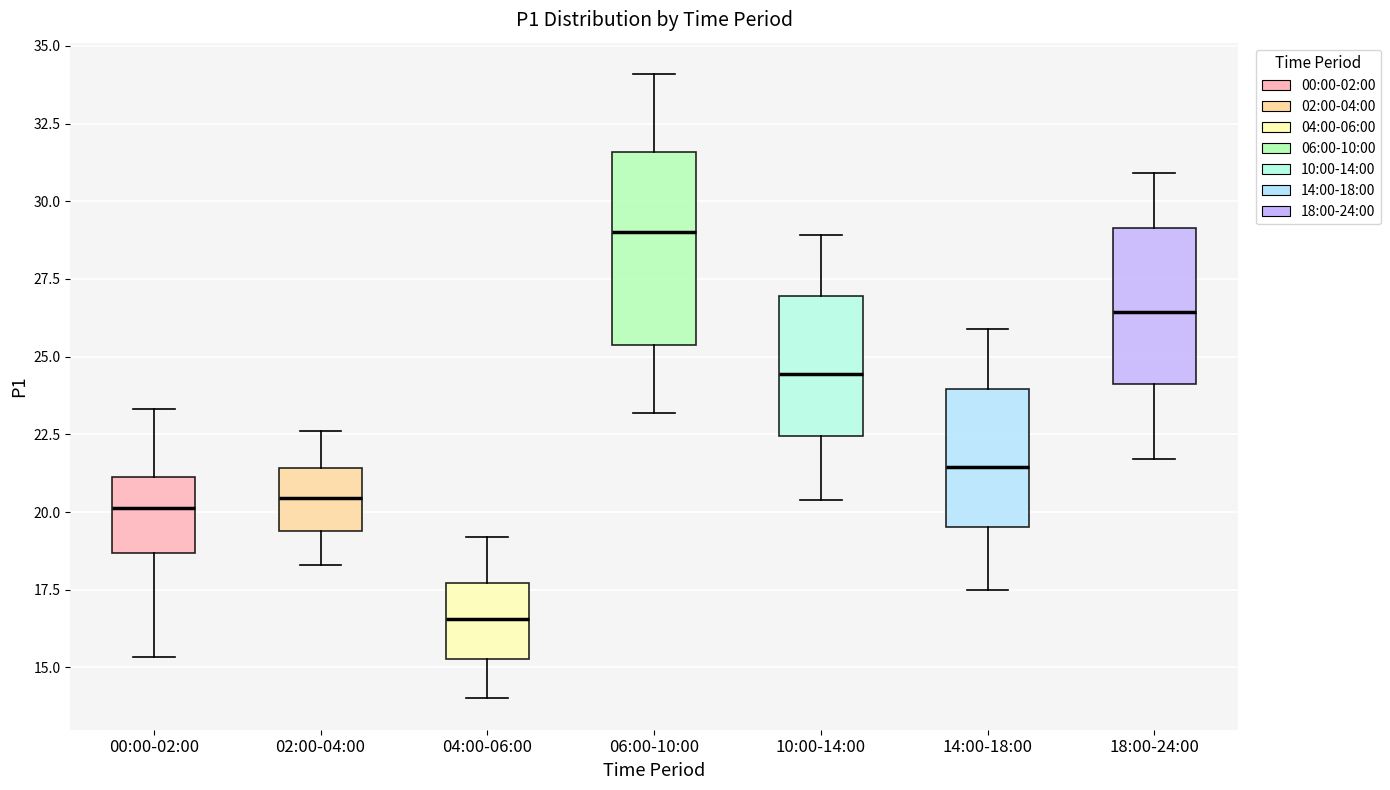

Where does the upper whisker of the box for 14:00-18:00 end on the y-axis? The values are not printed on the chart, so give them approximately, as read against the axis.

26.0